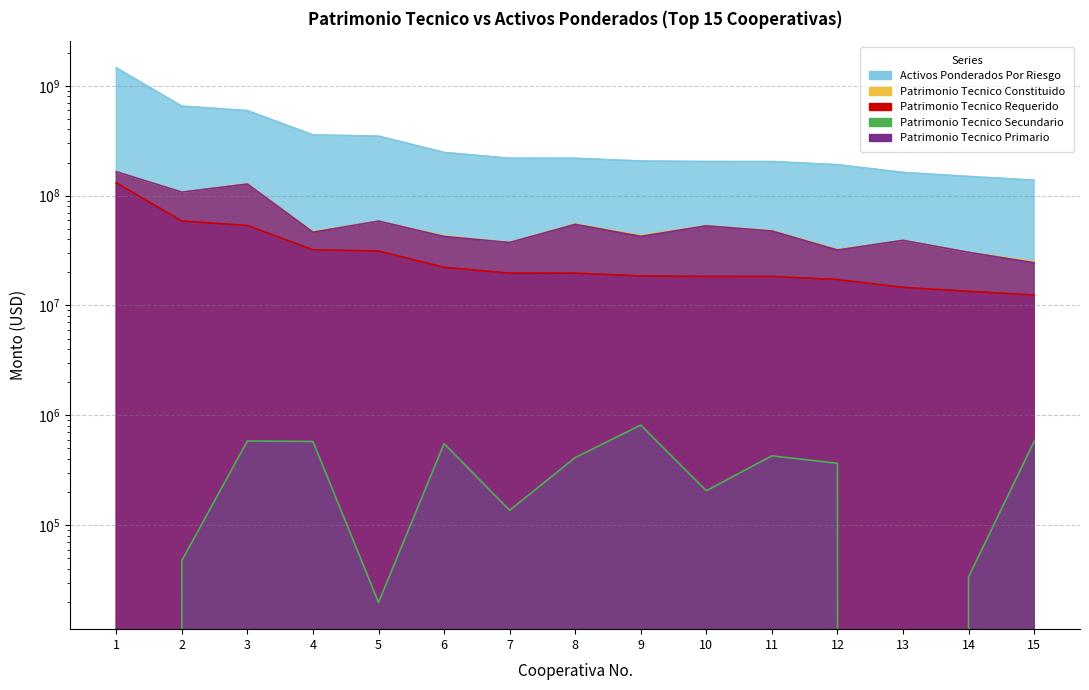

Which category has the highest value across all series?

1